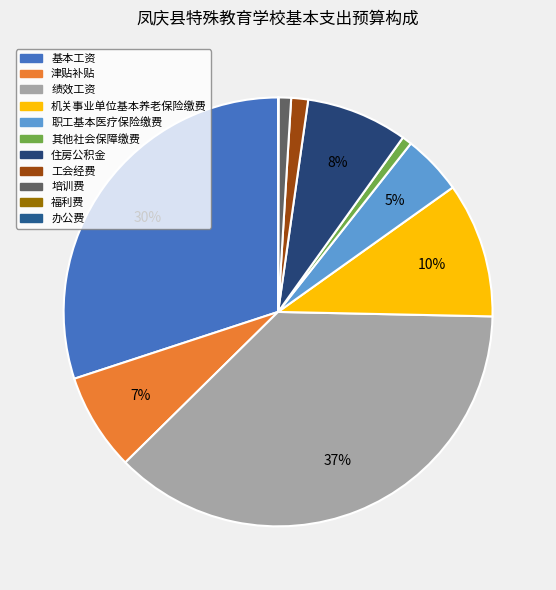

How many segments does this pie chart have?

11